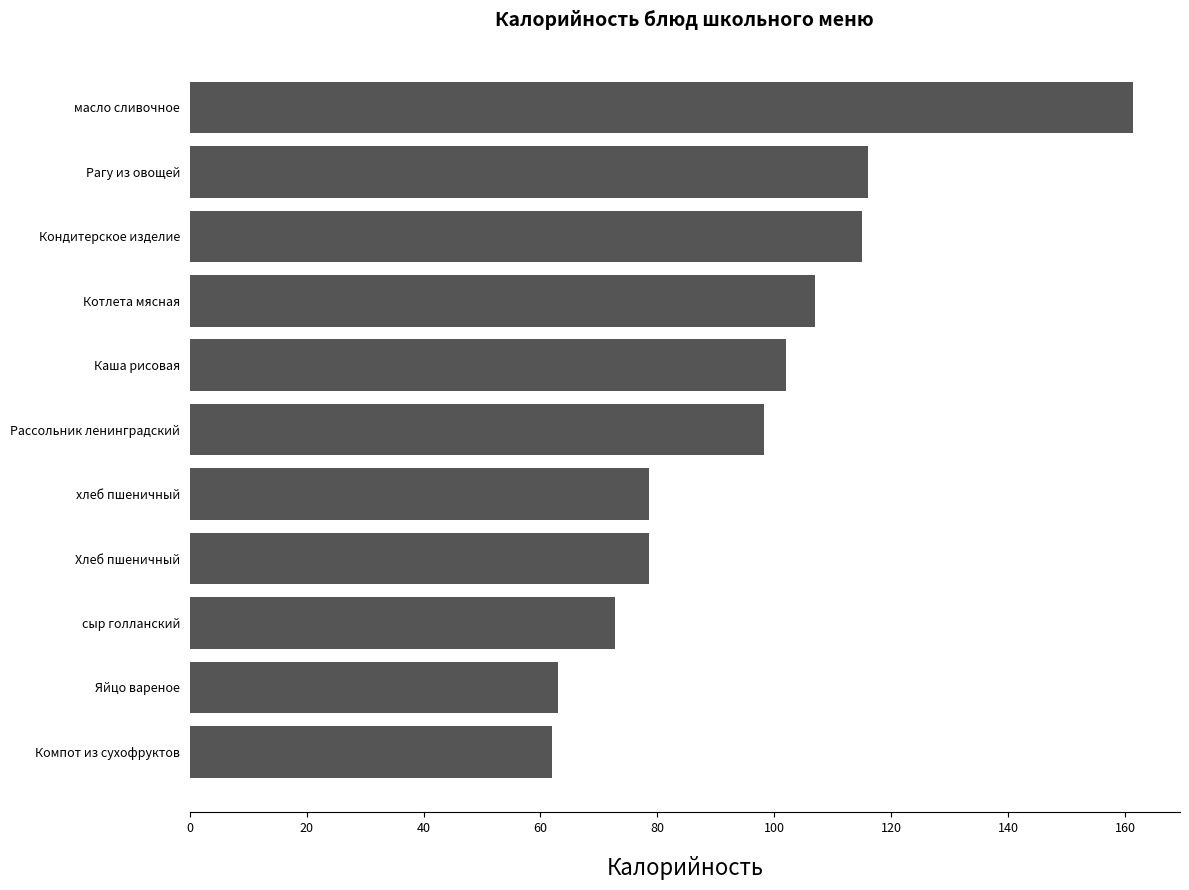

The value at масло сливочное is 59.0. True or false?

False